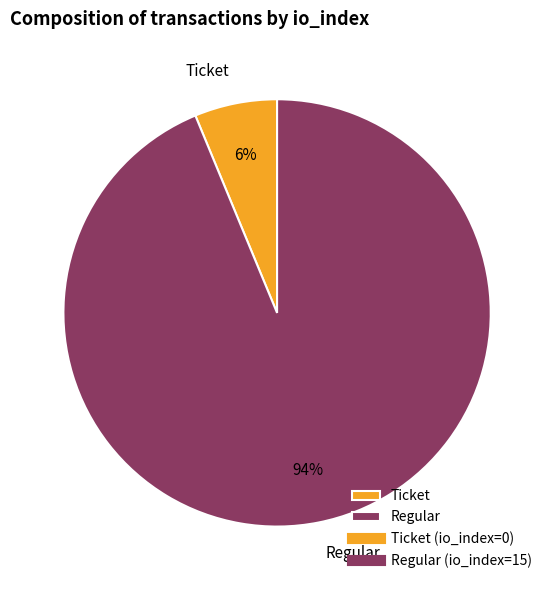

To the nearest percent, what percentage of the pie is Ticket?

6%